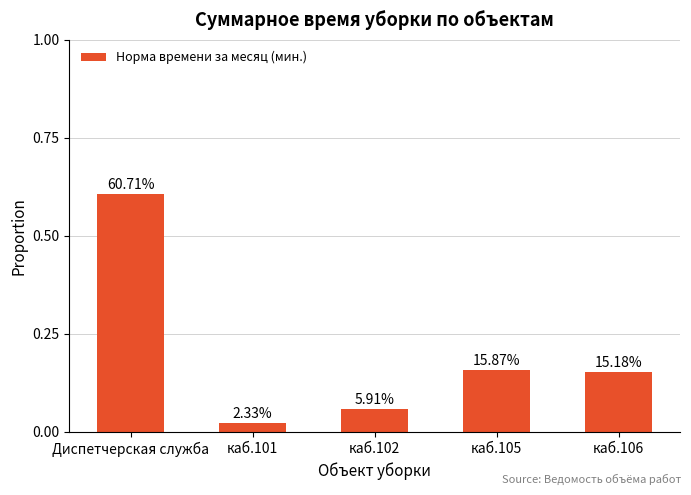

Rank the categories by value from highest to lowest.

Диспетчерская служба, каб.105, каб.106, каб.102, каб.101